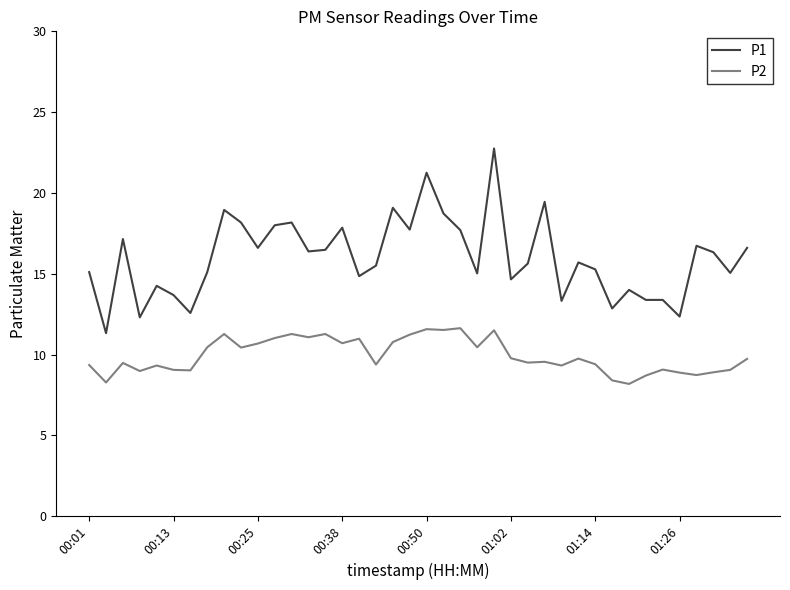

True or false: P2 and P1 intersect in this chart.

False